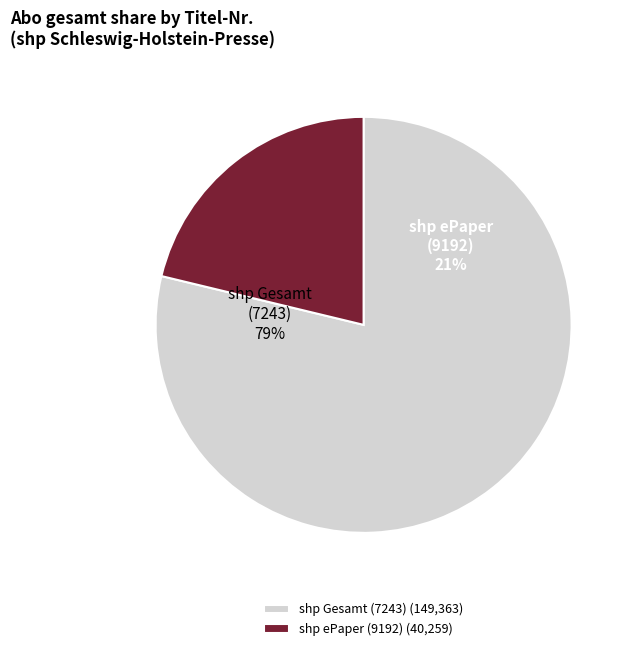

Does any single category account for the majority?

Yes